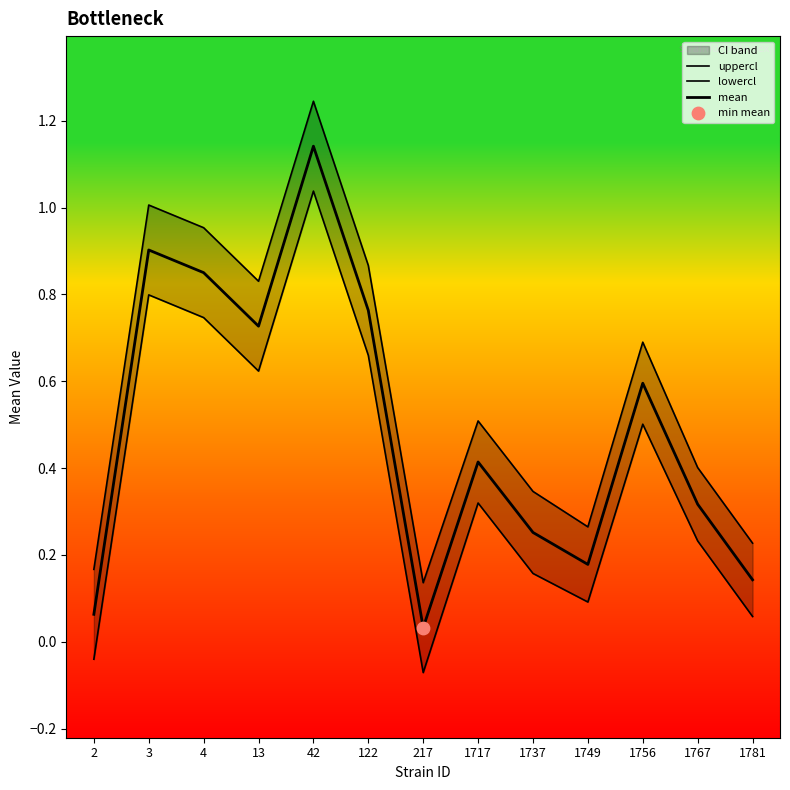

Is the value of uppercl at 122 greater than the value of lowercl at 1756?

Yes